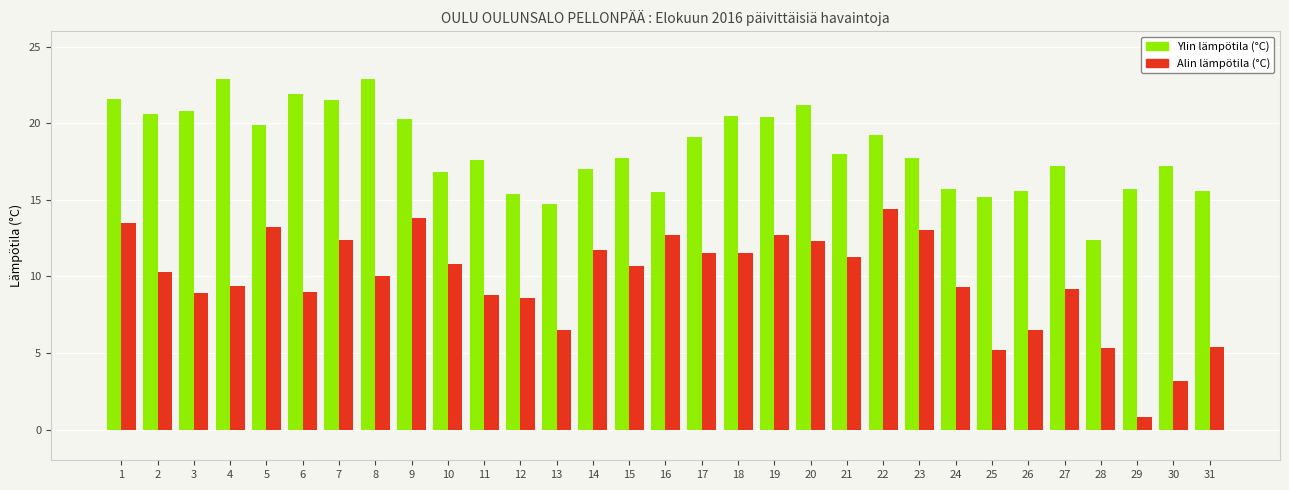

Where does the Alin lämpötila (°C) series first go above 10?

1